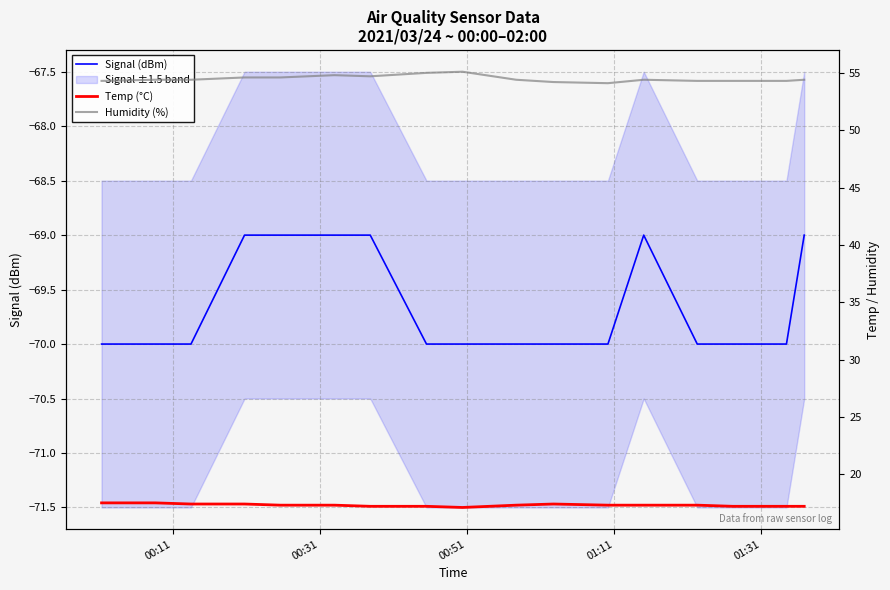

How many interior local valleys does the Humidity (%) series have?

2